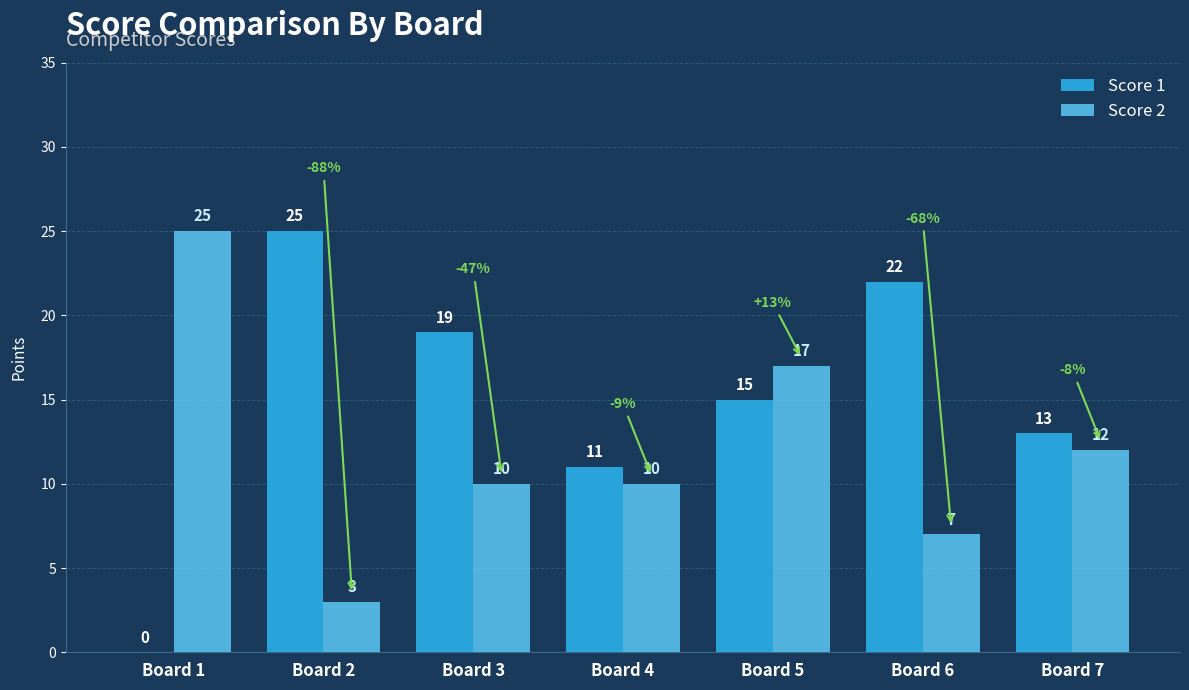

What is the greatest value displayed?

25